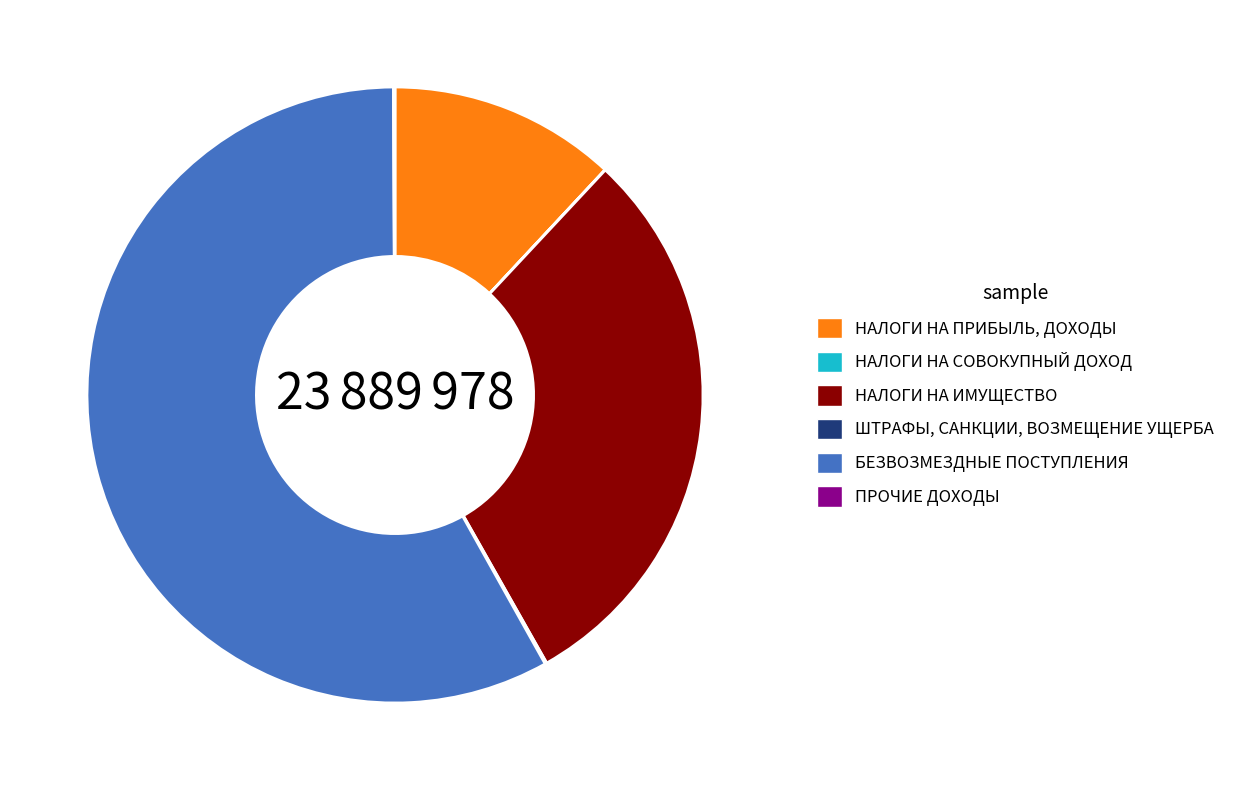

Which category has the biggest portion of the pie?

БЕЗВОЗМЕЗДНЫЕ ПОСТУПЛЕНИЯ